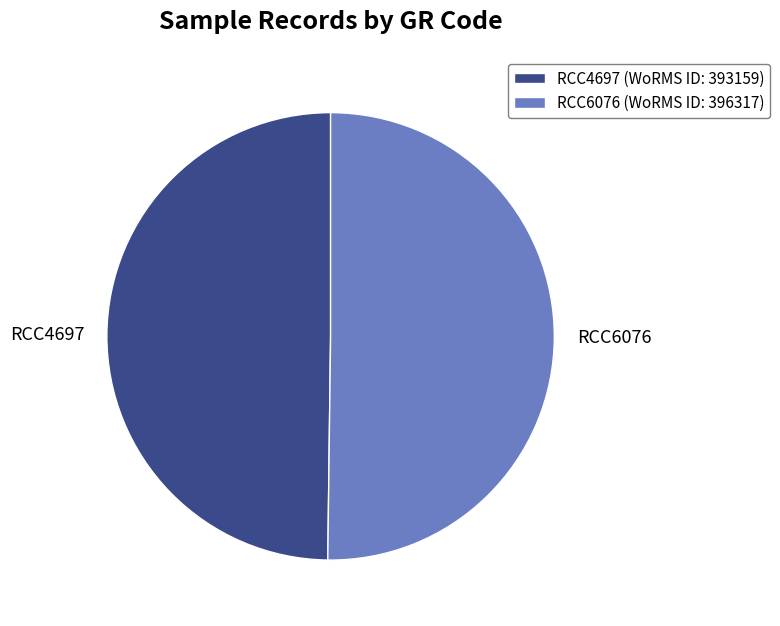

Is it true that RCC4697 is 50% of the pie?

True